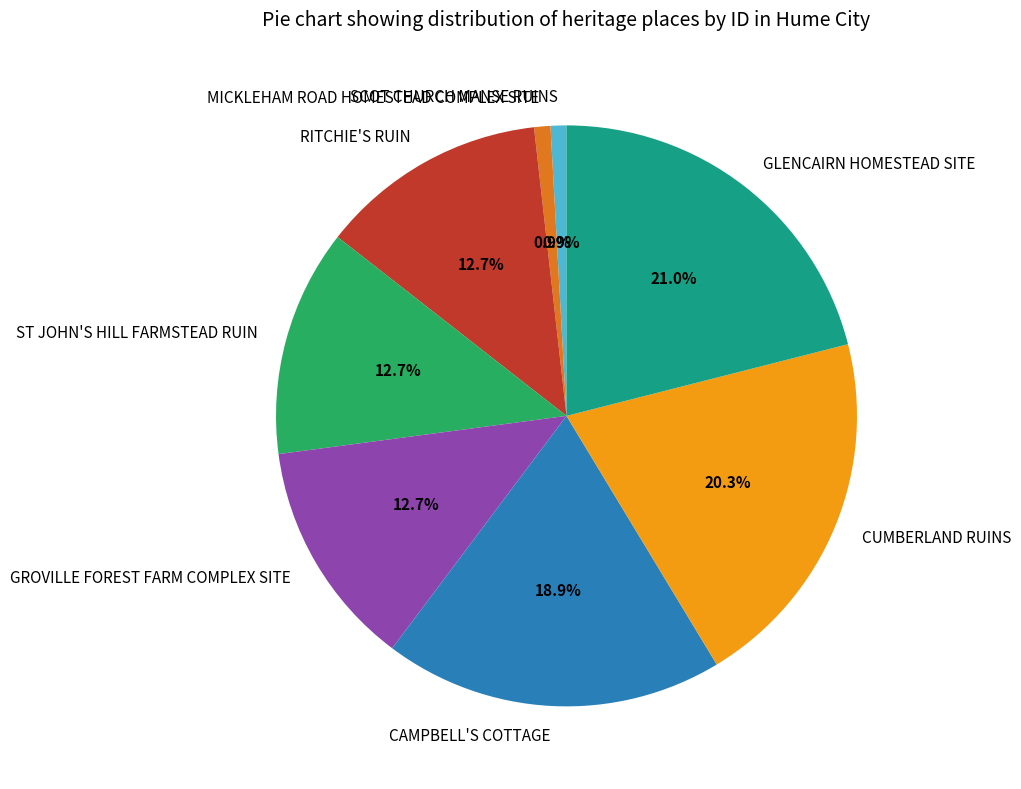

What percentage is NOT represented by GROVILLE FOREST FARM COMPLEX SITE?

87.3%